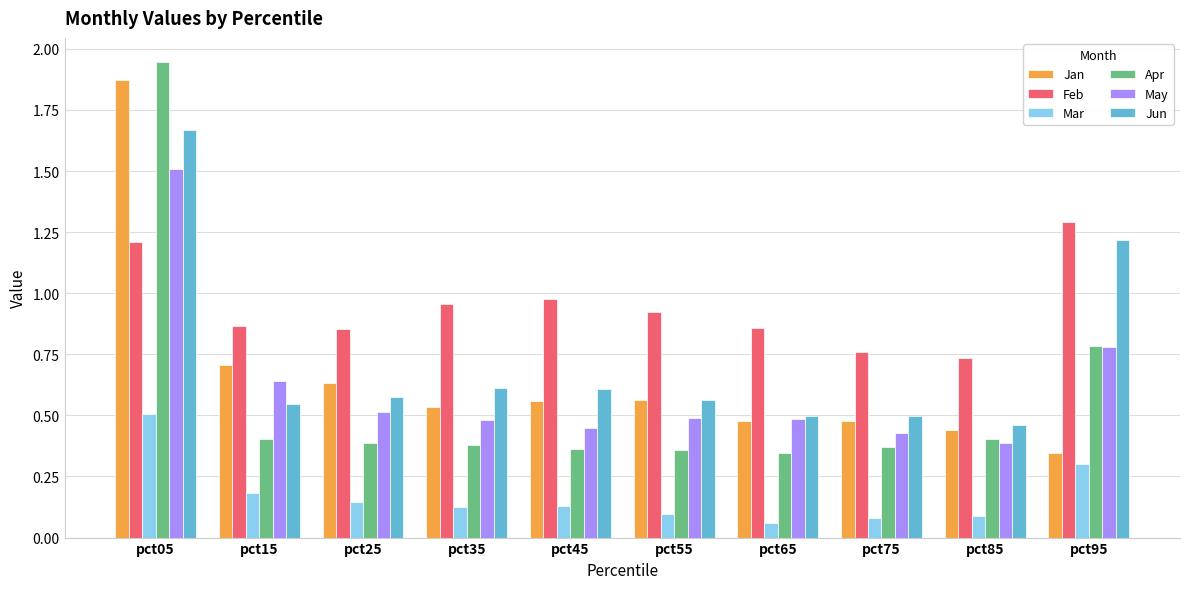

What is the difference between the maximum and second lowest values in the Jun series?

1.2